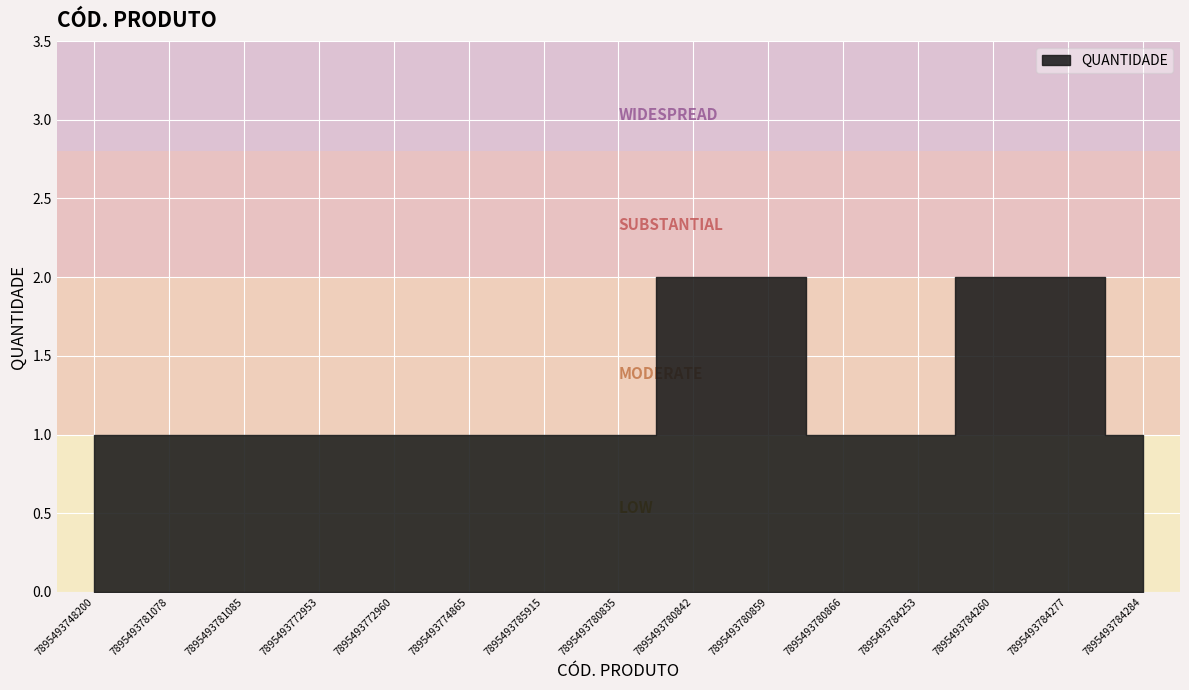

Rank the categories by value from lowest to highest.

7895493748200, 7895493781078, 7895493781085, 7895493772953, 7895493772960, 7895493774865, 7895493785915, 7895493780835, 7895493780866, 7895493784253, 7895493784284, 7895493780842, 7895493780859, 7895493784260, 7895493784277